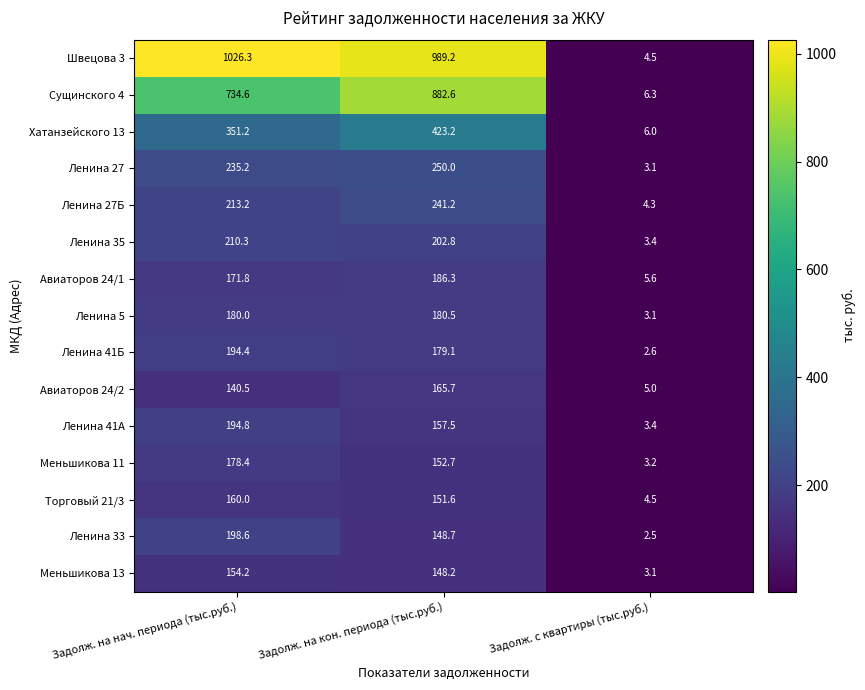

What is the average value of the Торговый 21/3 series?

105.4